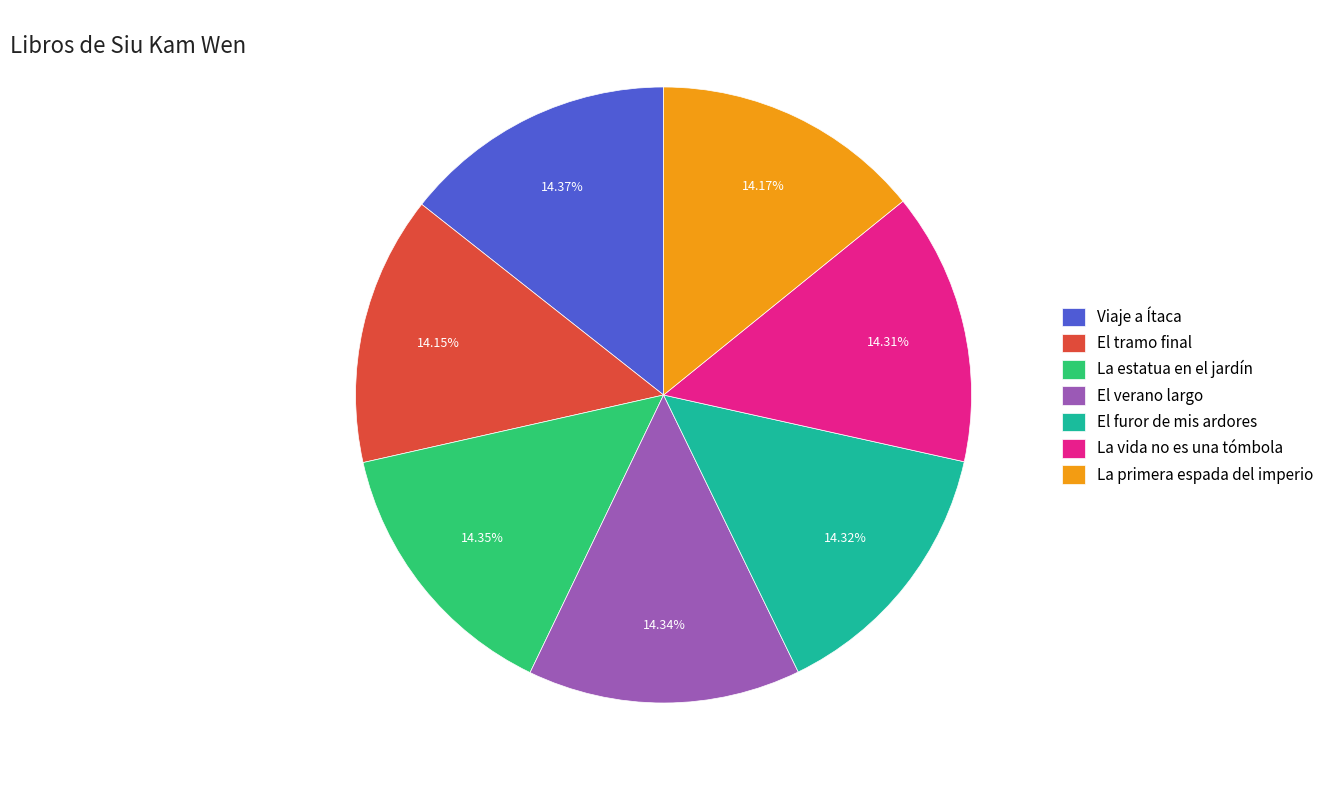

Combined, do La estatua en el jardín and Viaje a Ítaca account for over 50%?

No